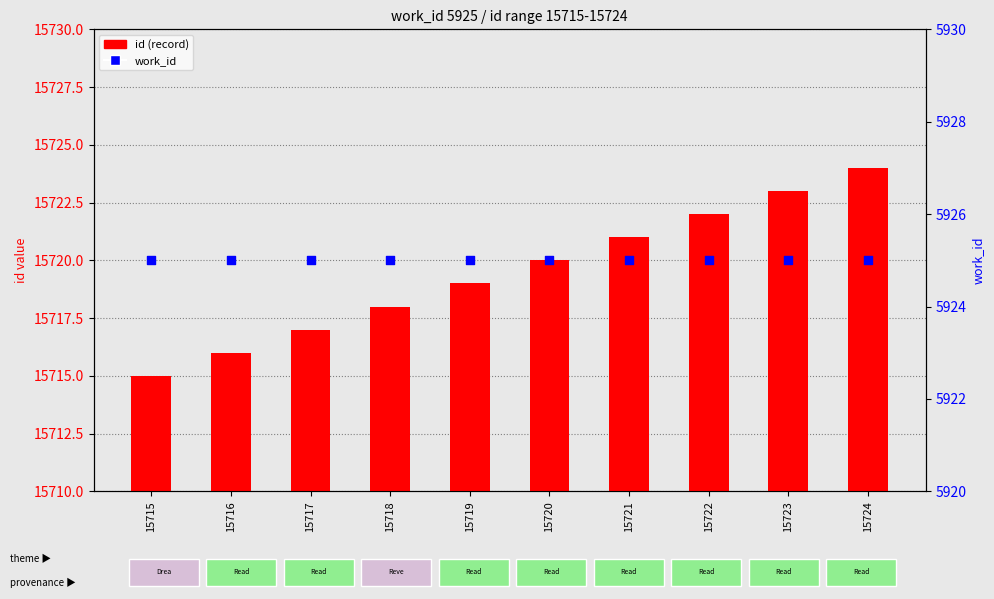

What is the total value across all series at 15723?

21648